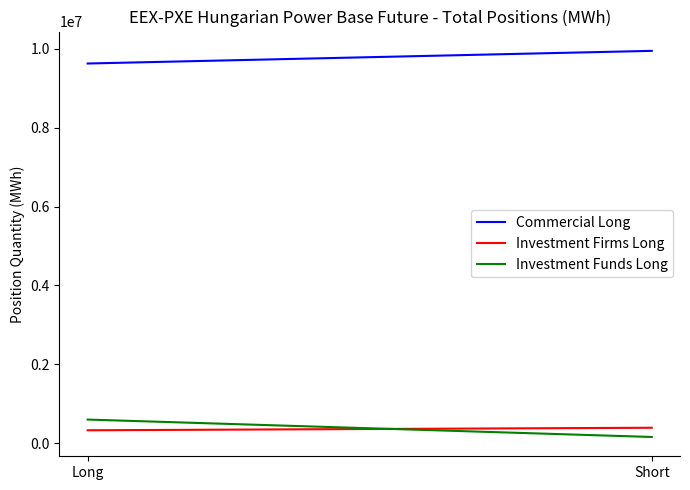

How many lines are shown in the chart?

3